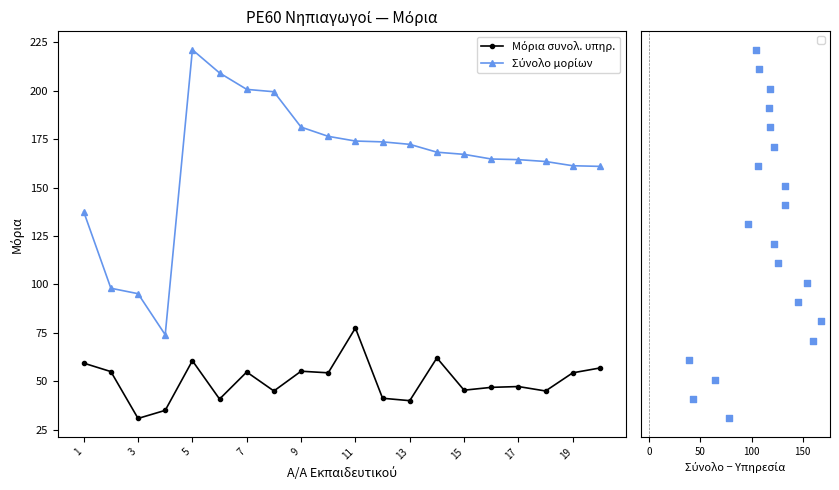

At how many categories does at least one series exceed 63?

20